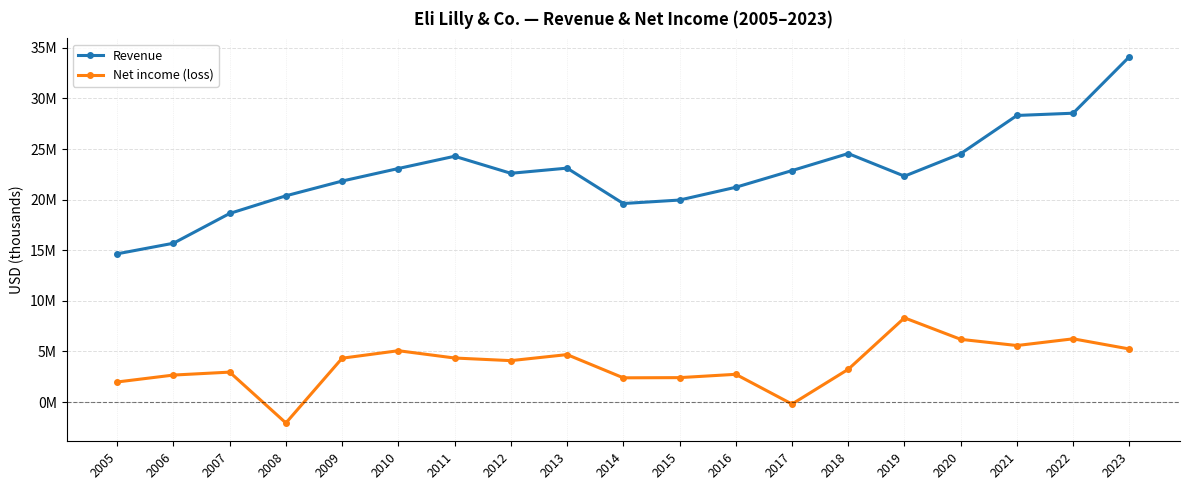

True or false: Revenue and Net income (loss) cross at least once.

False